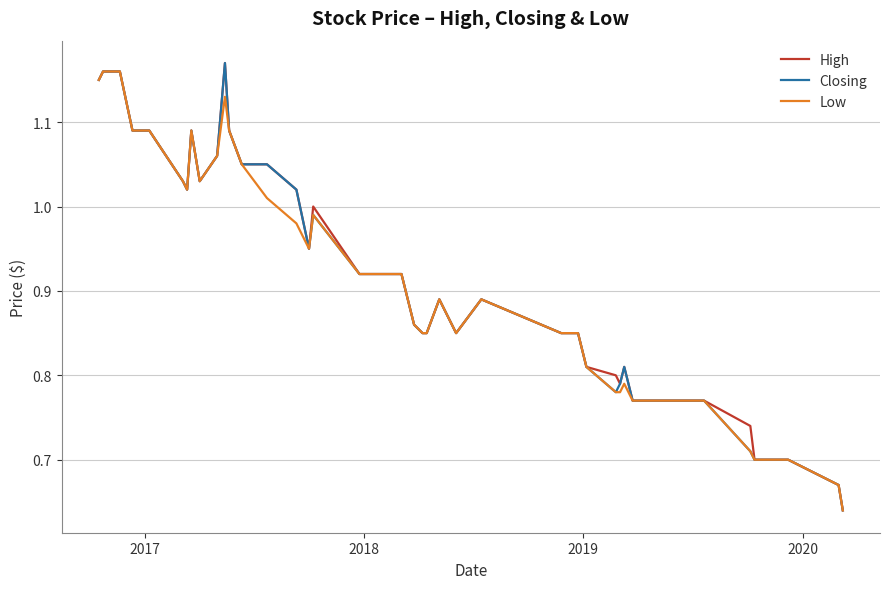

Does the chart display data point markers on the line(s)?

No